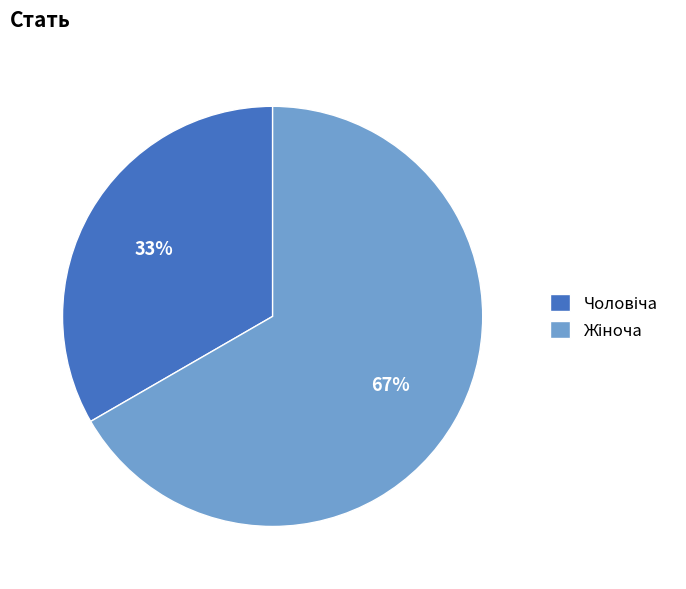

Does any single category account for the majority?

Yes